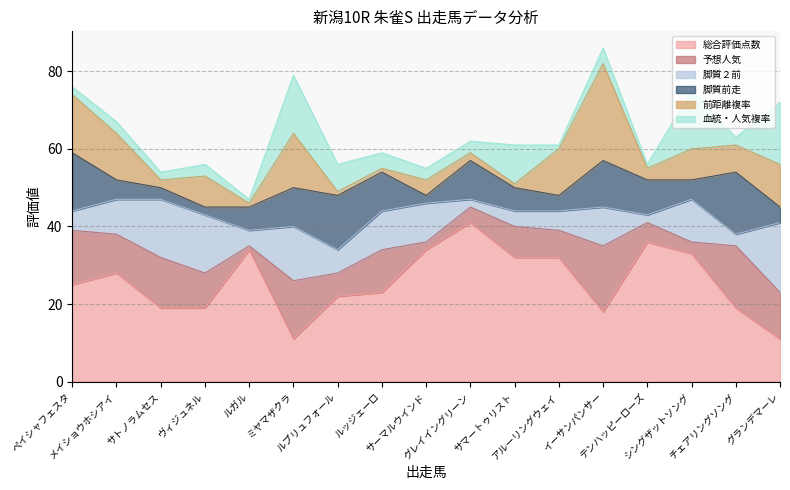

Does the chart have visible grid lines?

Yes